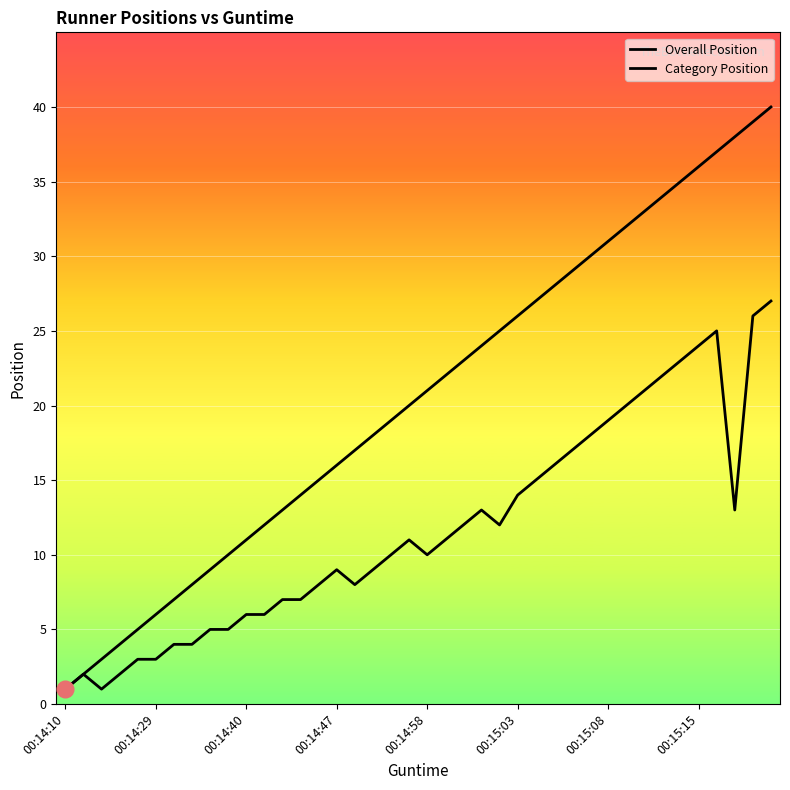

True or false: Overall Position has more than 2 interior local peaks.

False